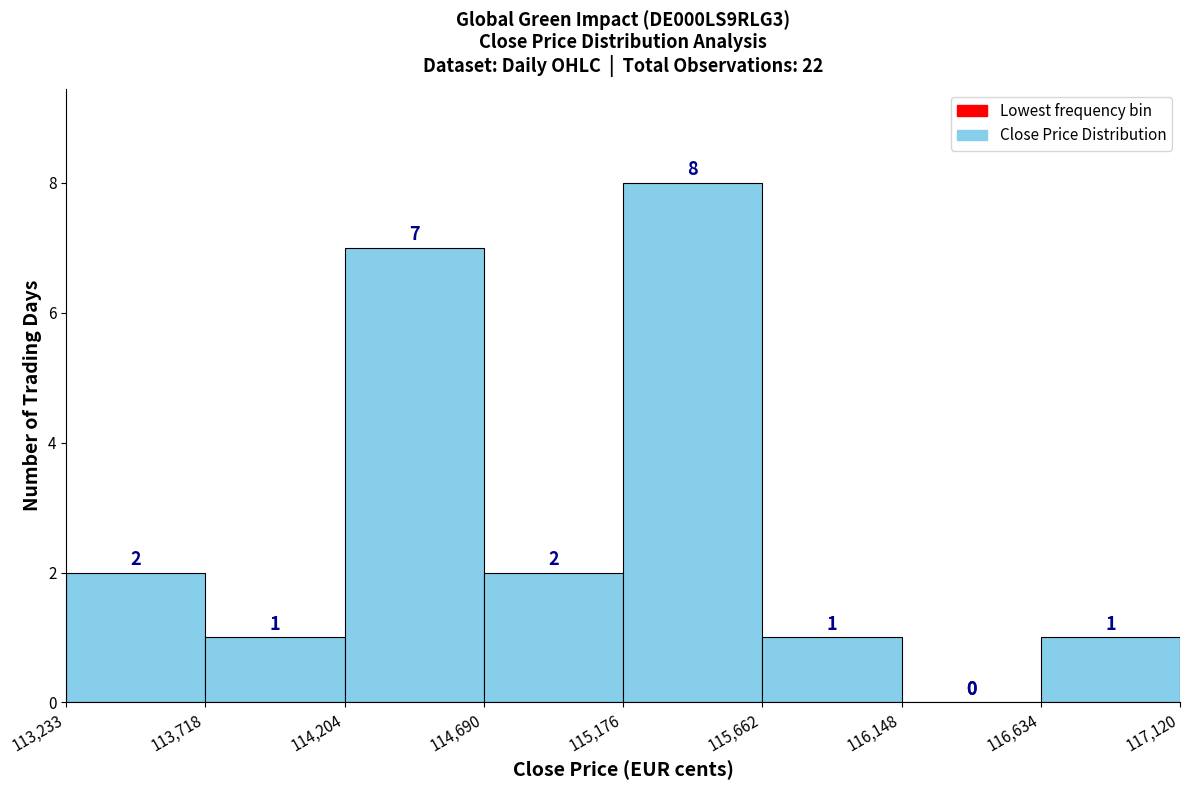

Reading left to right, list every bar in this chart as the range it spans on the x-axis followed by its height.

113,233 to 113,718: 2
113,718 to 114,204: 1
114,204 to 114,690: 7
114,690 to 115,176: 2
115,176 to 115,662: 8
115,662 to 116,148: 1
116,148 to 116,634: 0
116,634 to 117,120: 1